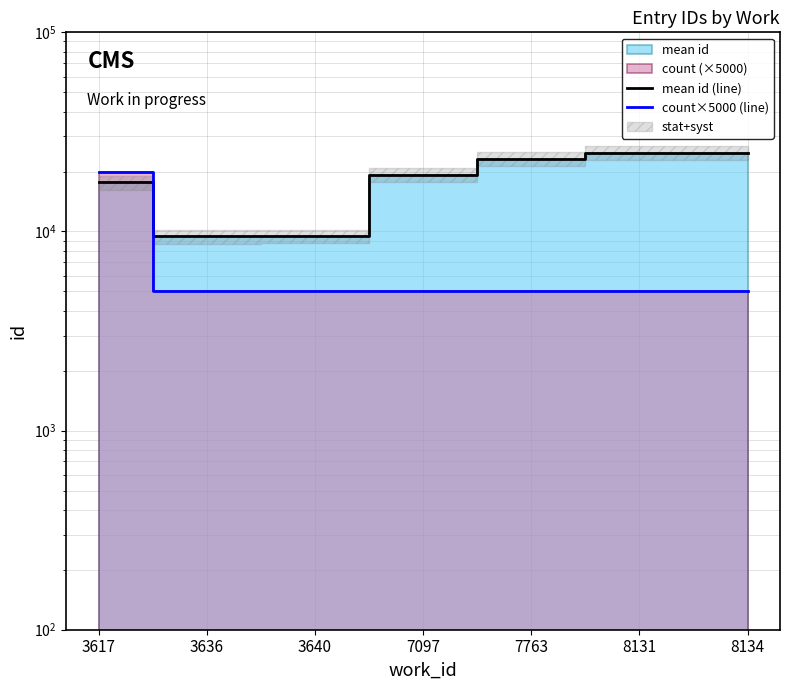

What is the sum of the count×5000 (line) values at 7097 and 8131?

10000.0